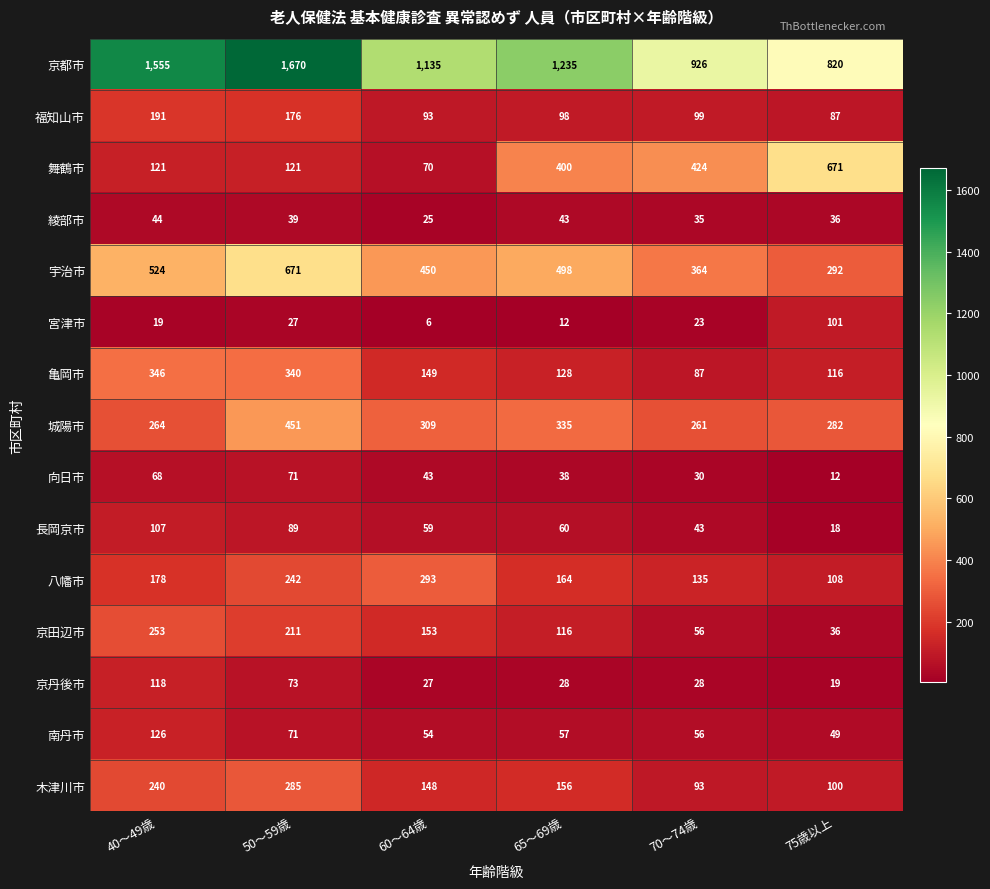

What is the minimum value shown in the chart?

6